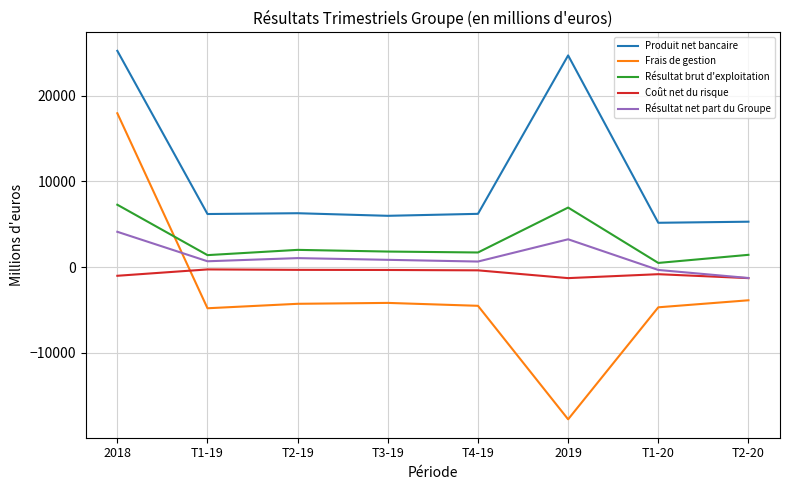

Is it true that Résultat net part du Groupe equals 3248 at 2019?

True